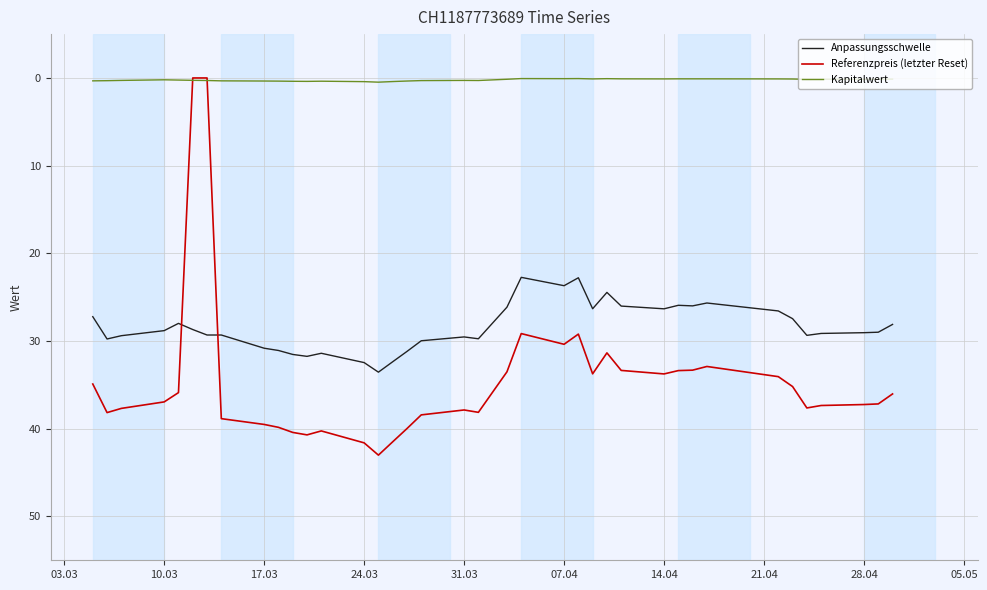

Which series has the largest total across all categories?

Referenzpreis (letzter Reset)